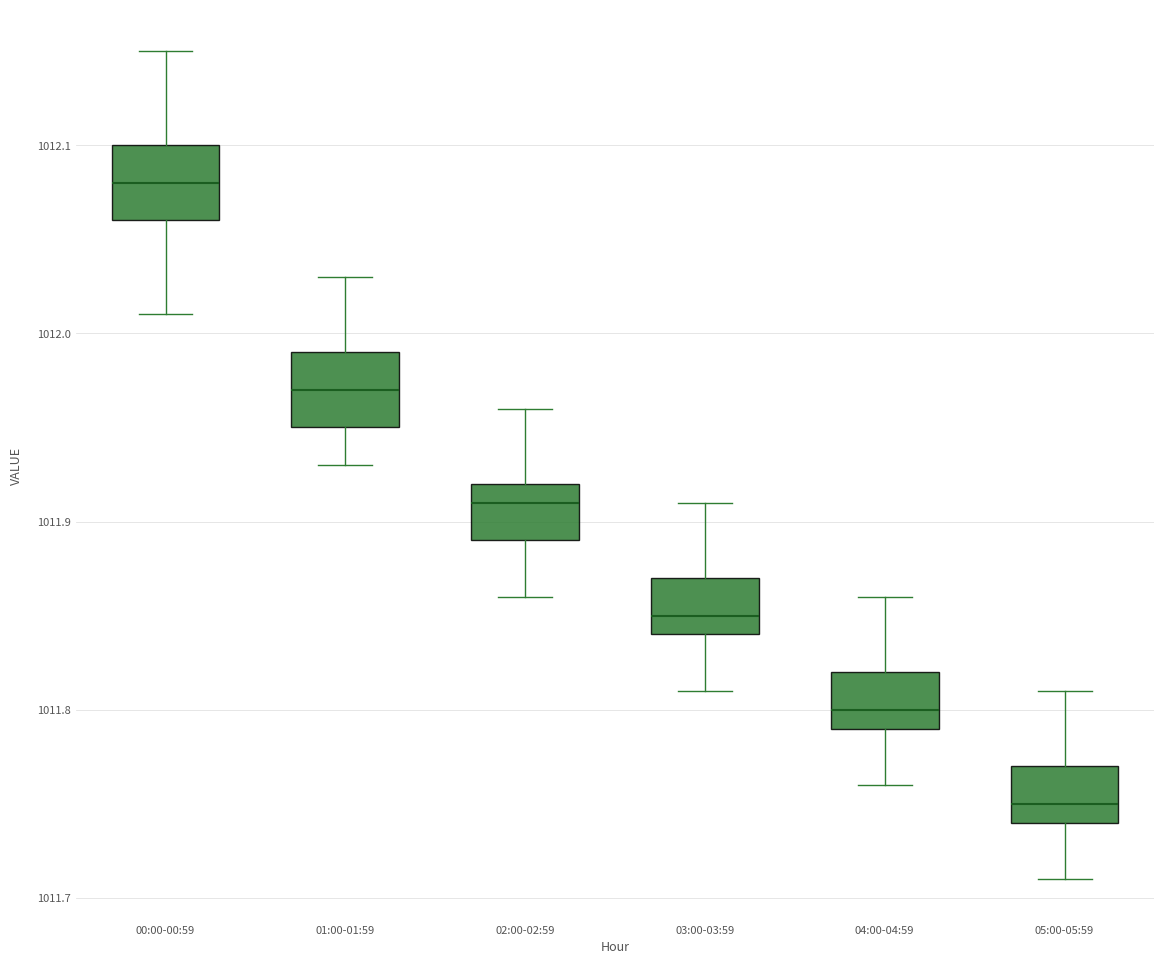

Reading left to right, read every box against the y-axis: the position of its median line, the range the box covers, and the ends of its whiskers. The values are not printed on the chart, so give them approximately, as read against the axis.

00:00-00:59: median 1012.08, box 1012.06 to 1012.10, whiskers 1012.01 to 1012.15
01:00-01:59: median 1011.97, box 1011.95 to 1011.99, whiskers 1011.93 to 1012.03
02:00-02:59: median 1011.91, box 1011.89 to 1011.92, whiskers 1011.86 to 1011.96
03:00-03:59: median 1011.85, box 1011.84 to 1011.87, whiskers 1011.81 to 1011.91
04:00-04:59: median 1011.80, box 1011.79 to 1011.82, whiskers 1011.76 to 1011.86
05:00-05:59: median 1011.75, box 1011.74 to 1011.77, whiskers 1011.71 to 1011.81